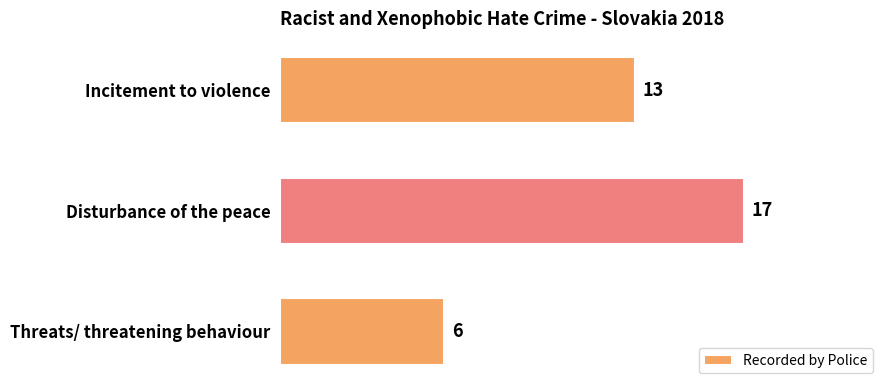

How many distinct data groups are displayed?

1